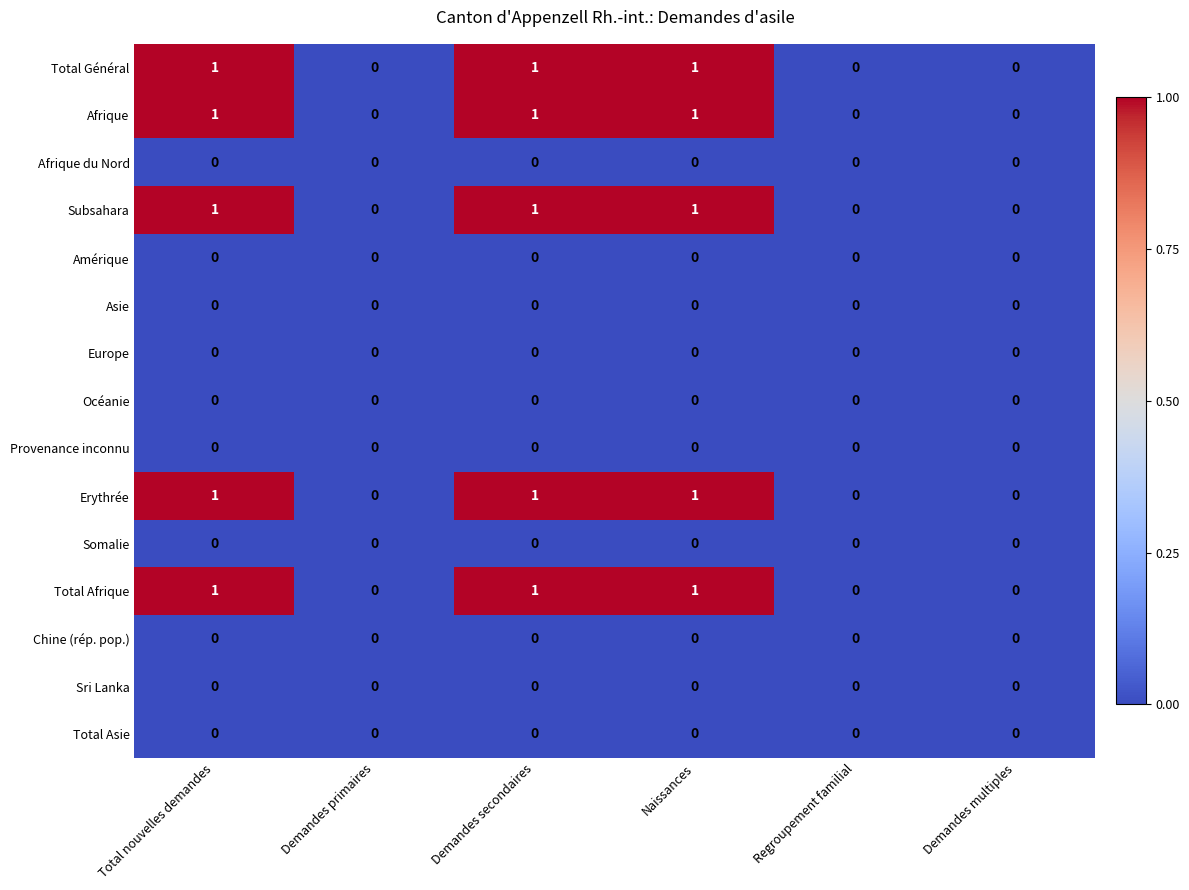

What is the spread (max minus min) of values at Naissances?

1